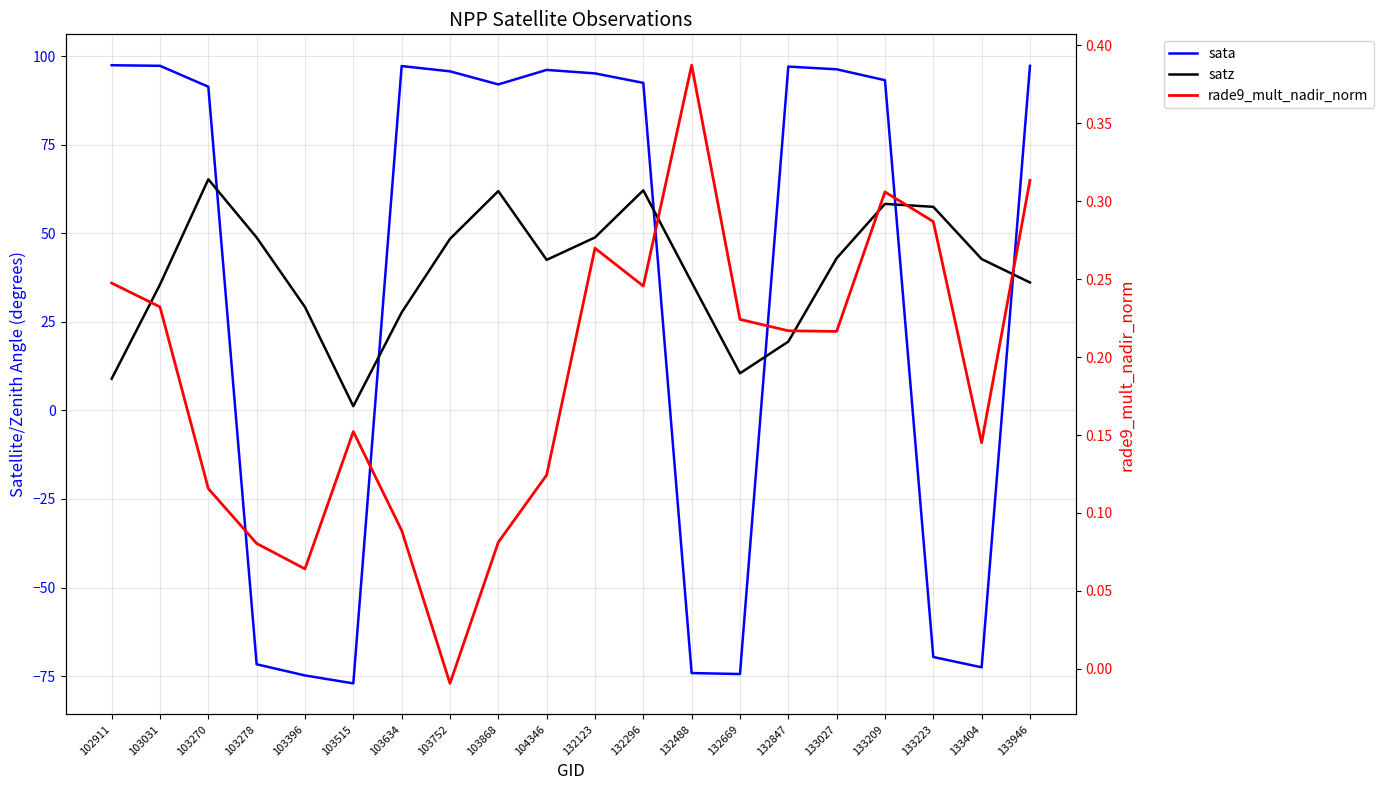

Where is the first local maximum for sata?

103634